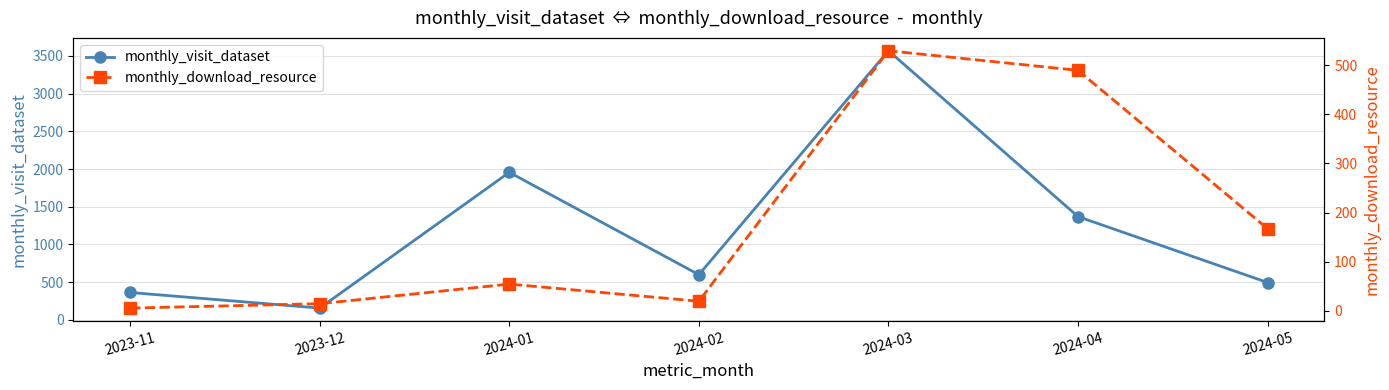

How many values in the monthly_visit_dataset series are below 599?

3